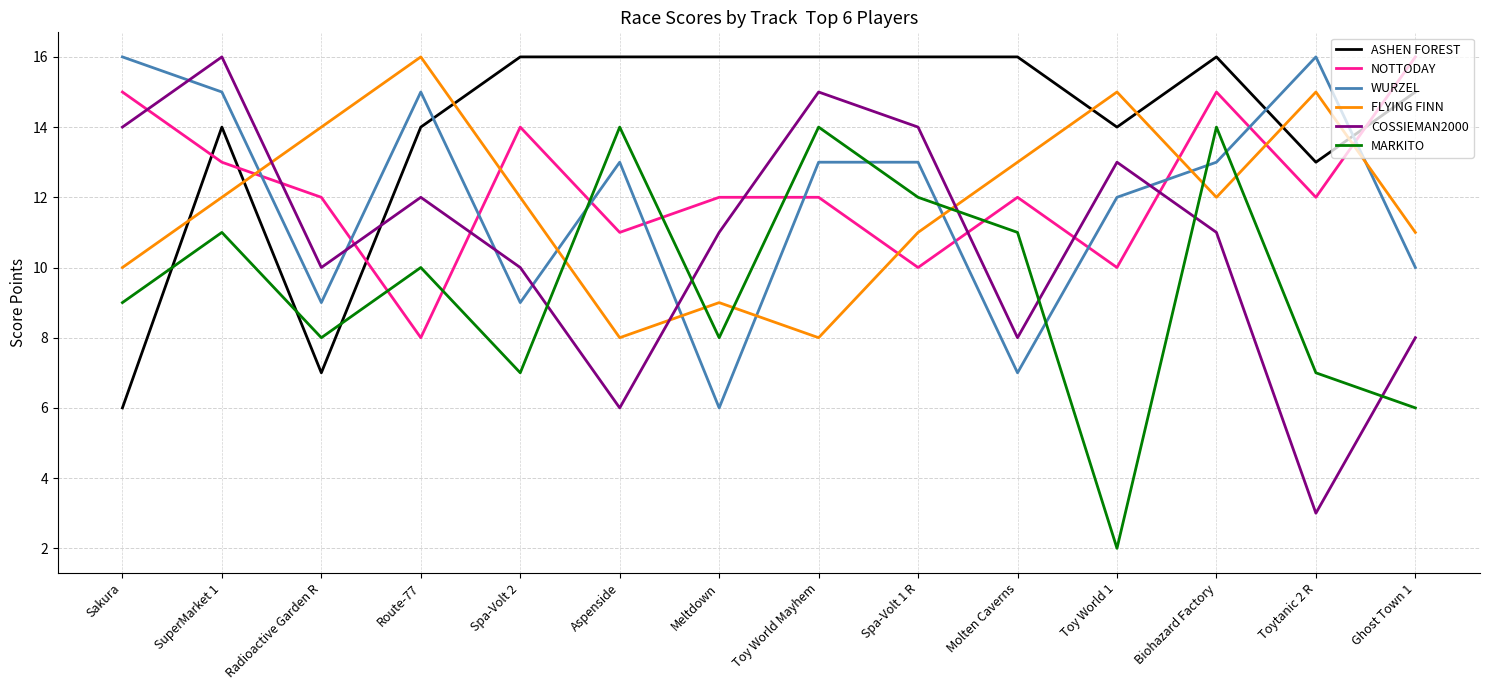

True or false: COSSIEMAN2000 has a value of 8 at Molten Caverns.

True